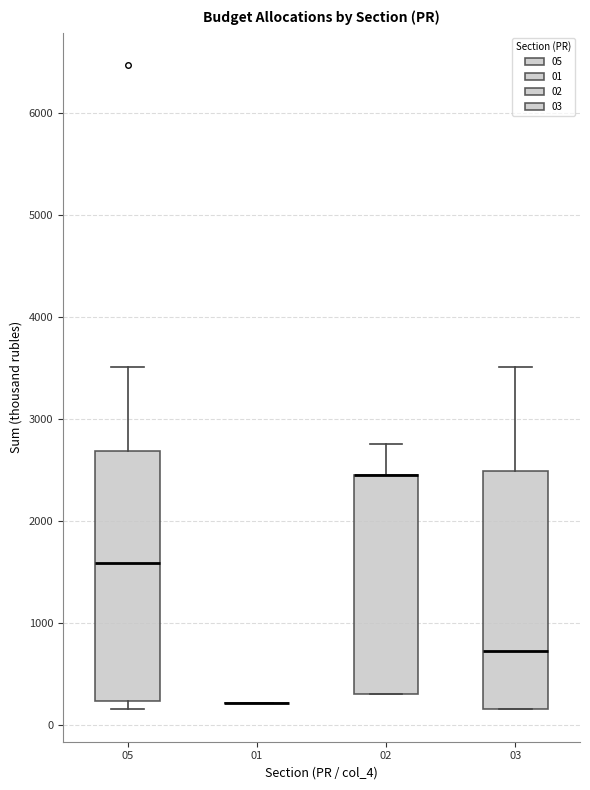

Where is the lower edge of the box at x = 02 on the y-axis? The values are not printed on the chart, so give them approximately, as read against the axis.

300